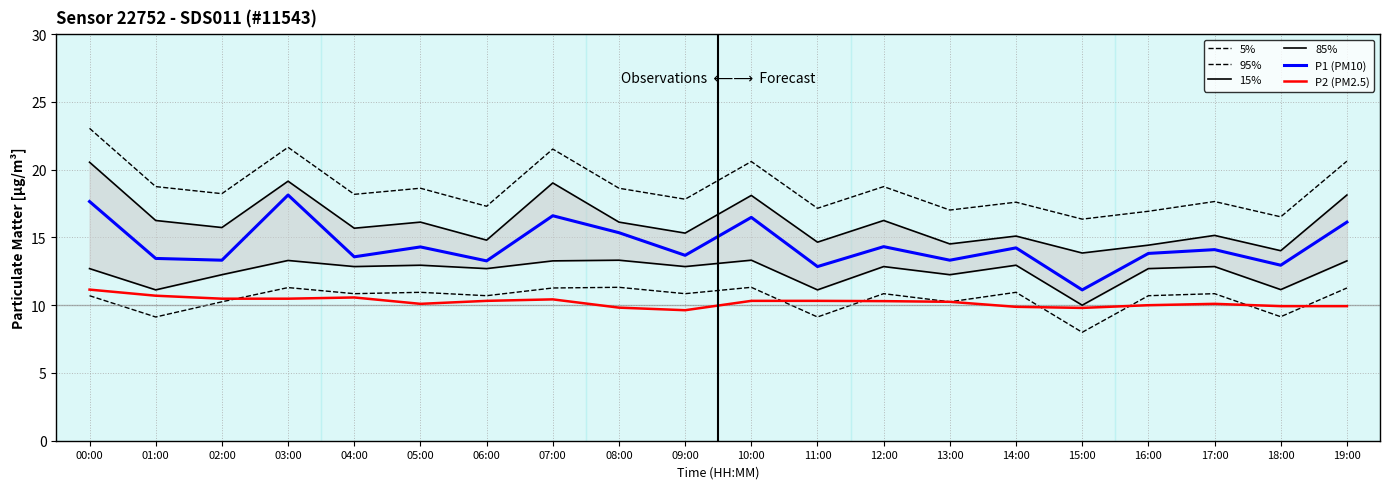

How many lines are shown in the chart?

6